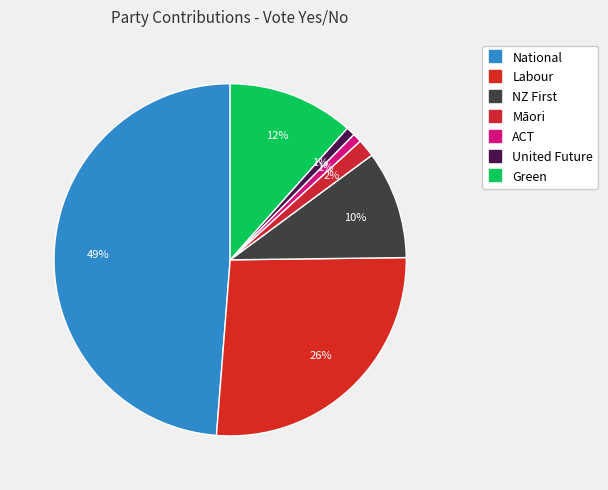

How many segments does this pie chart have?

7